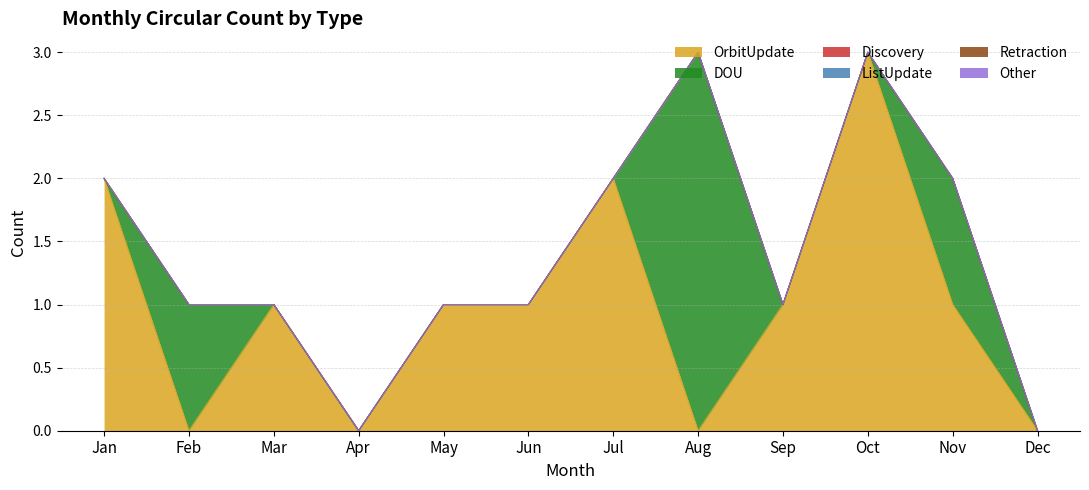

The DOU series shows -2 at Sep. True or false?

False